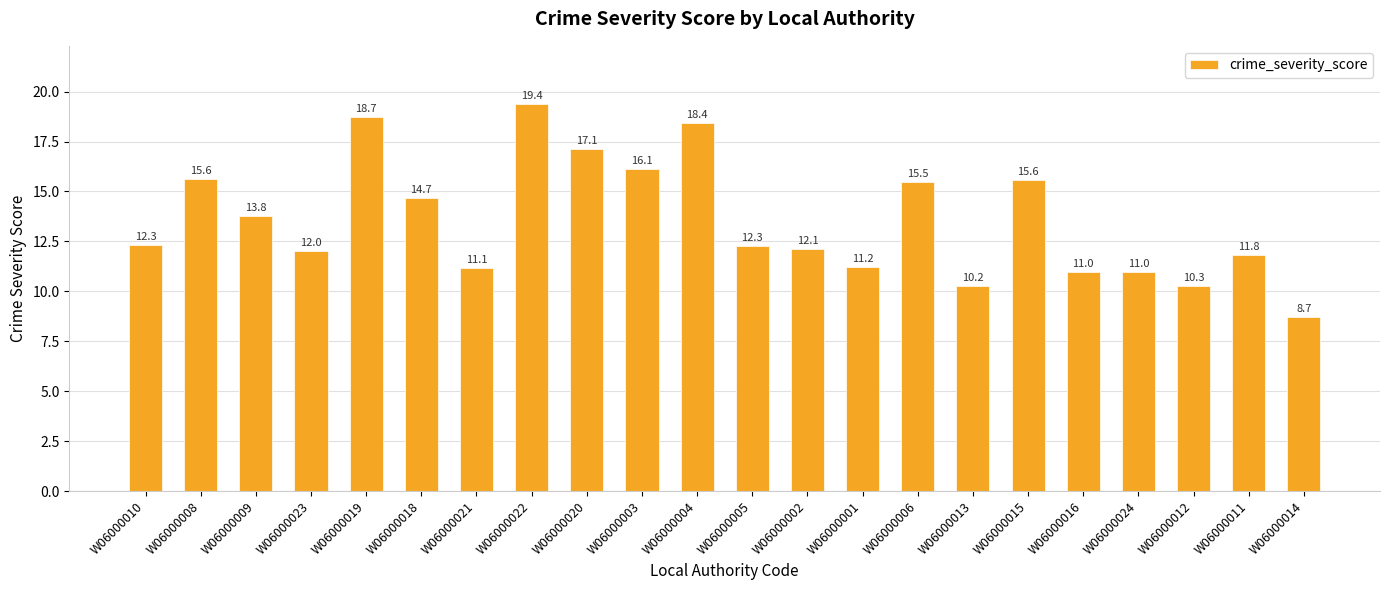

Is it true that the value at W06000024 is 2.7?

False